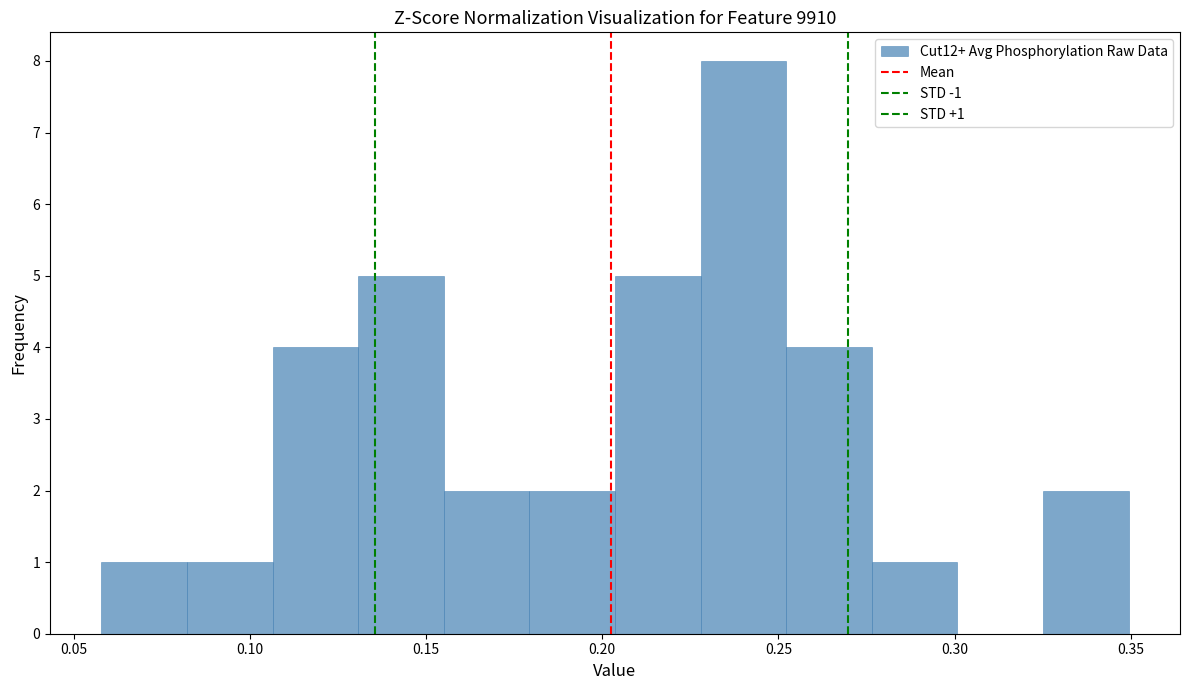

Over which range of the x-axis is the bar tallest?

0.230 to 0.250